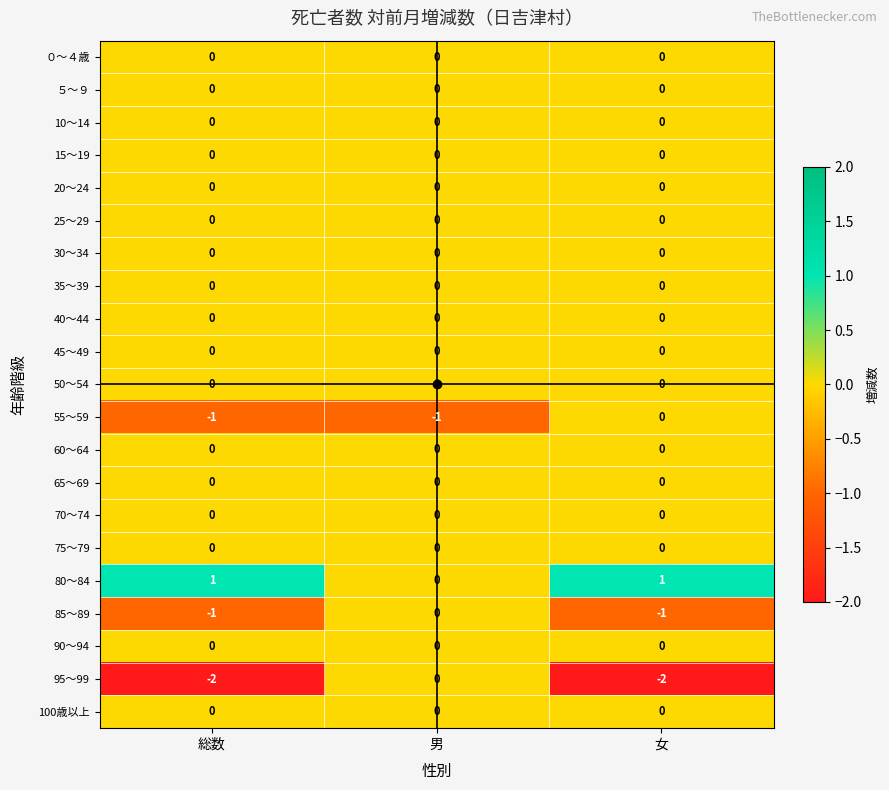

At which category is the sum across all series the highest?

男